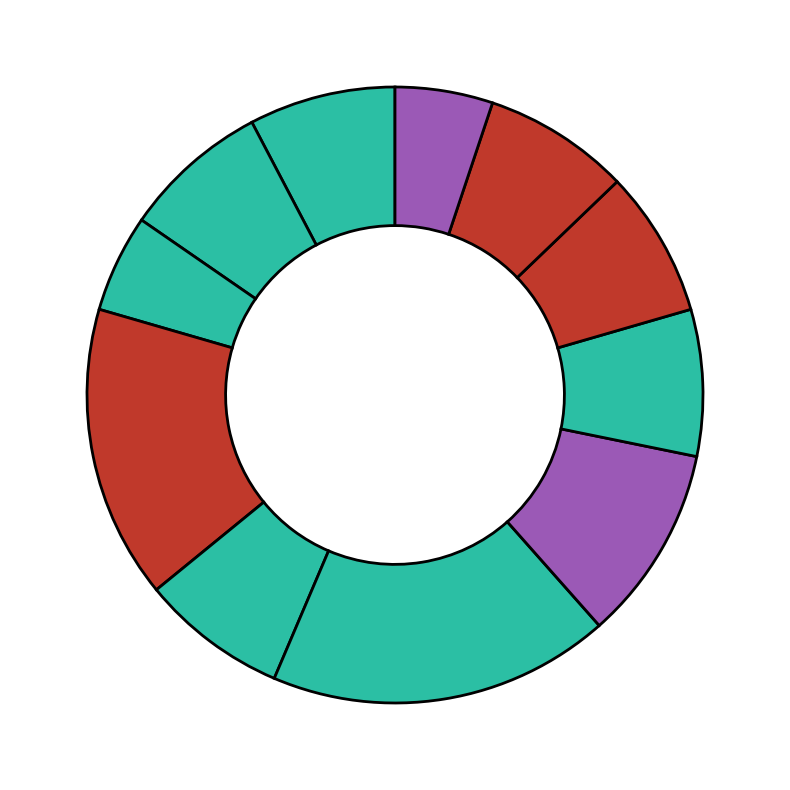

Count the number of slices in the pie.

11